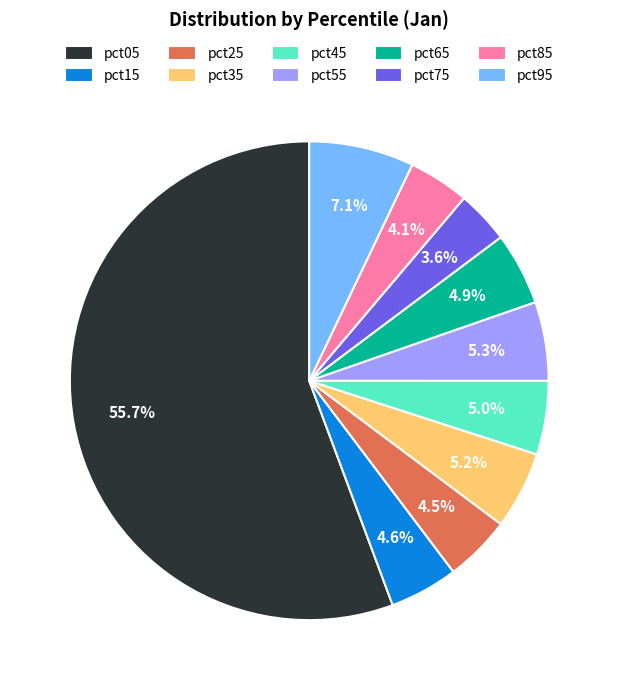

Combined, what portion of the pie is pct05 and pct25?

60.2%